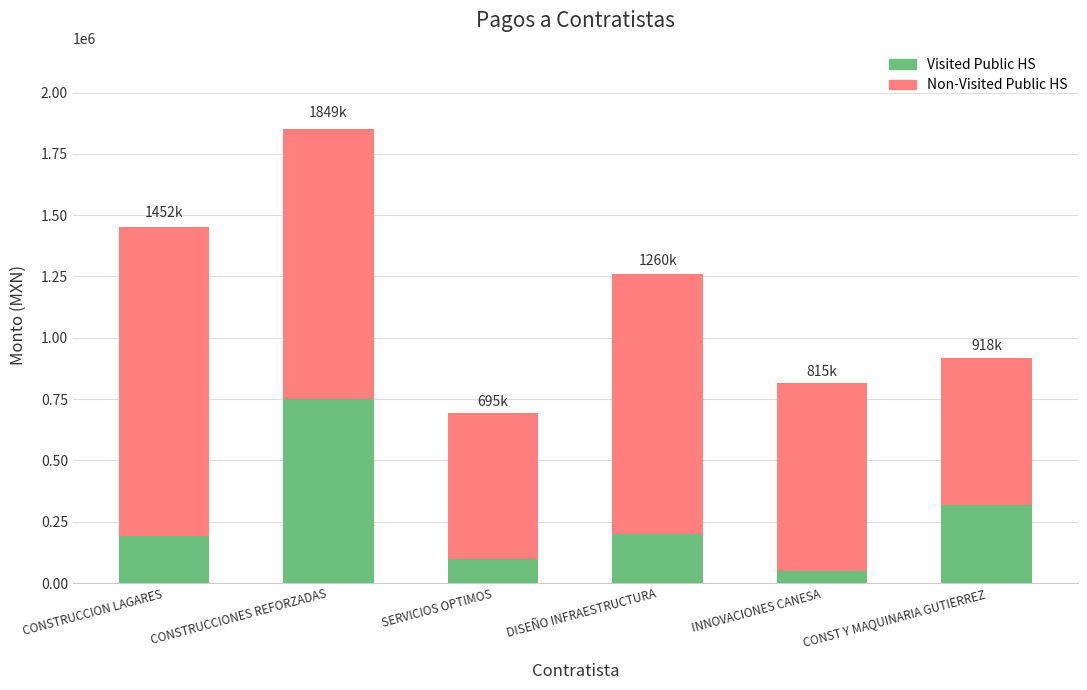

At which category is the sum across all series the highest?

CONSTRUCCIONES REFORZADAS